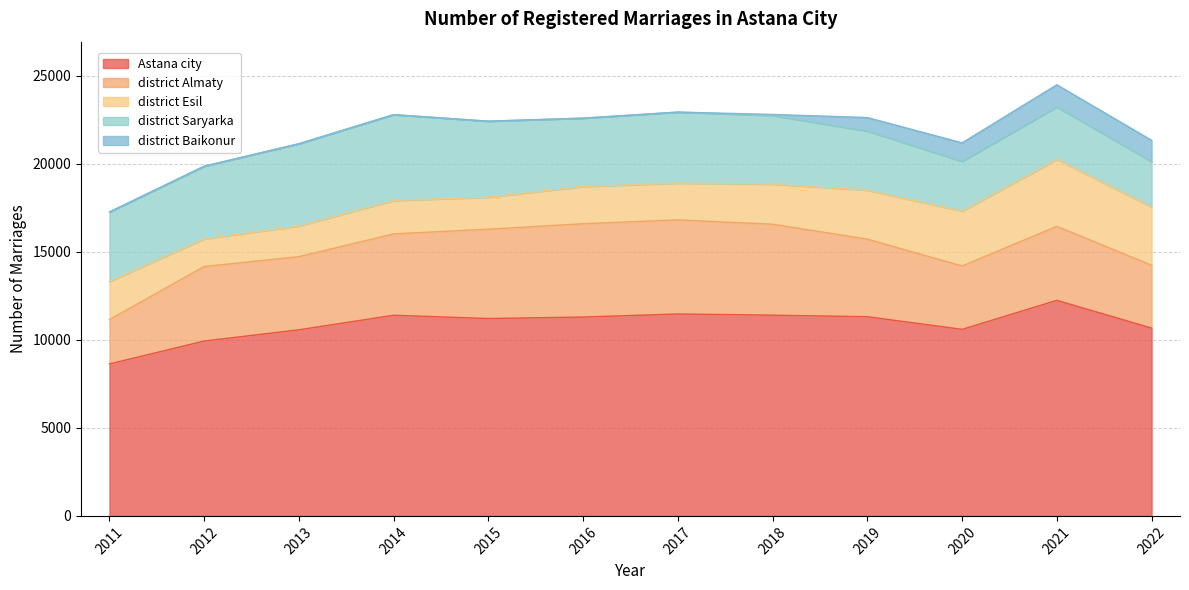

How many series are shown in this chart?

5